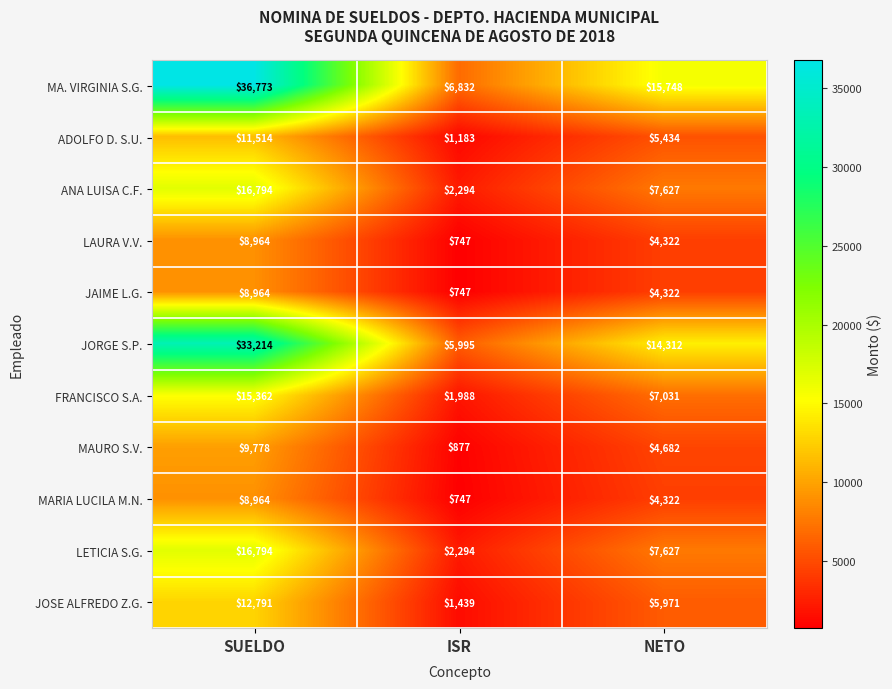

At which label does JAIME L.G. first exceed 4322?

SUELDO